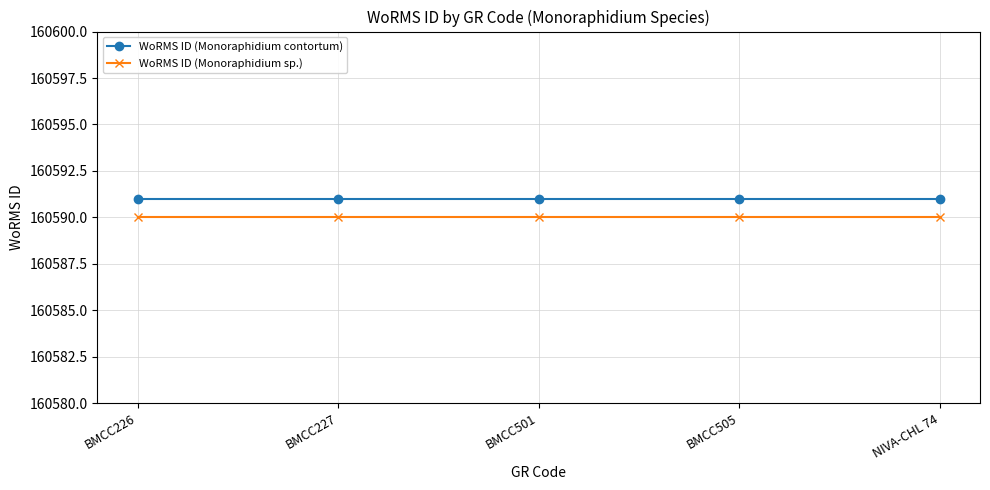

What is the sum of all WoRMS ID (Monoraphidium sp.) values?

802950